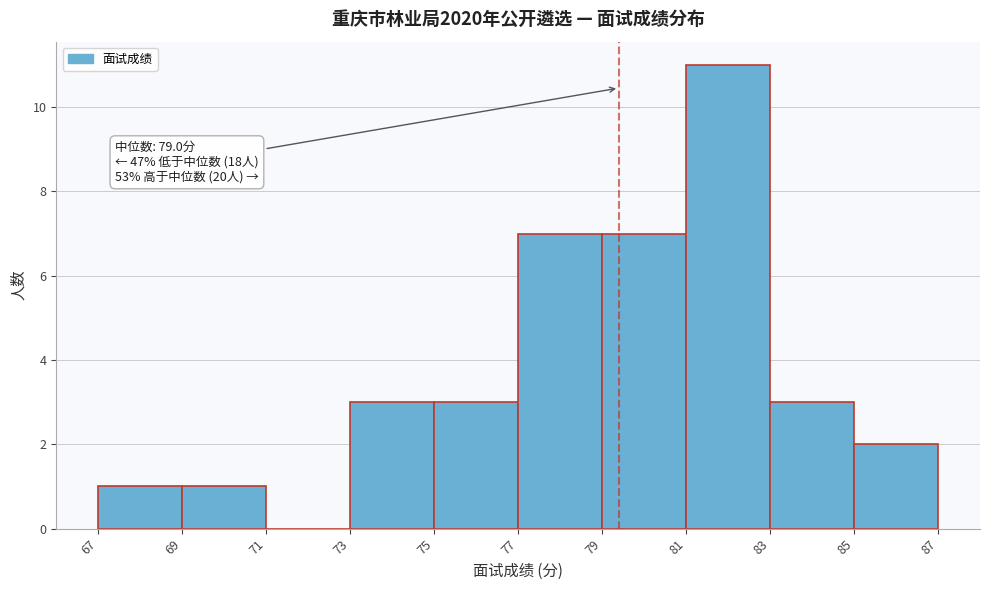

Reading right to left, extract all data points from this chart.

85=2	83=3	81=11	79=7	77=7	75=3	73=3	71=0	69=1	67=1